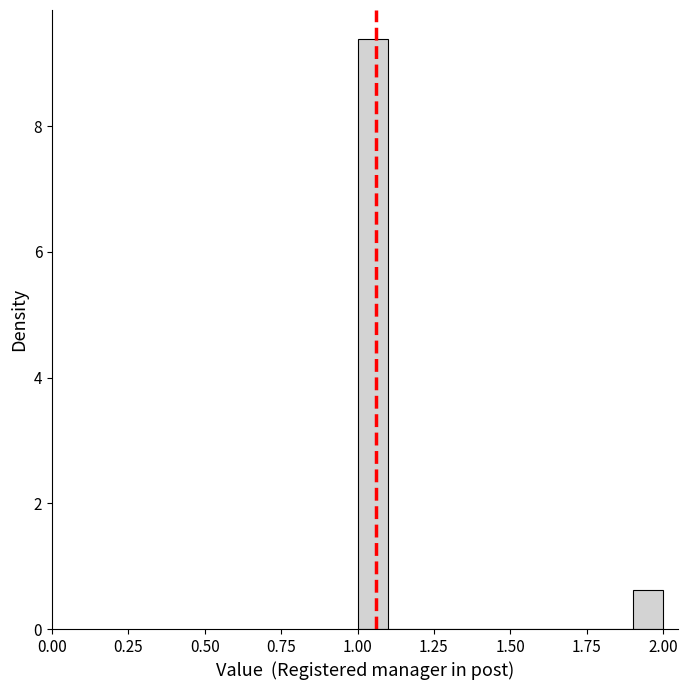

Read against the x-axis, roughly where is the centre of the tallest bar?

1.05